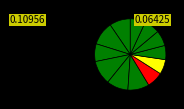

How many segments does this pie chart have?

12